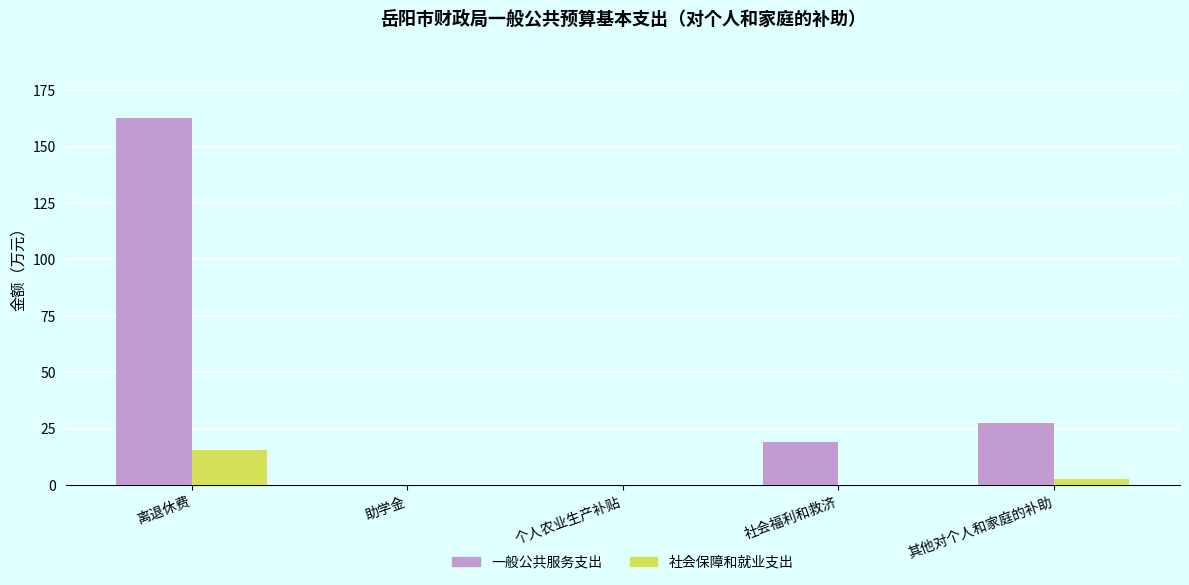

What value does the 一般公共服务支出 series have at 社会福利和救济?

18.9